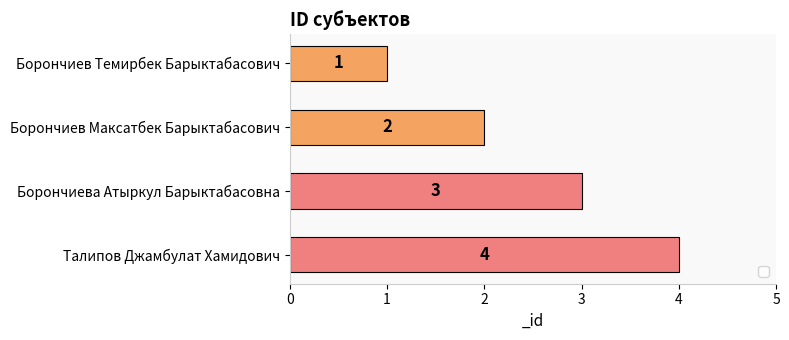

What position from the top is Борончиев Темирбек Барыктабасович?

1